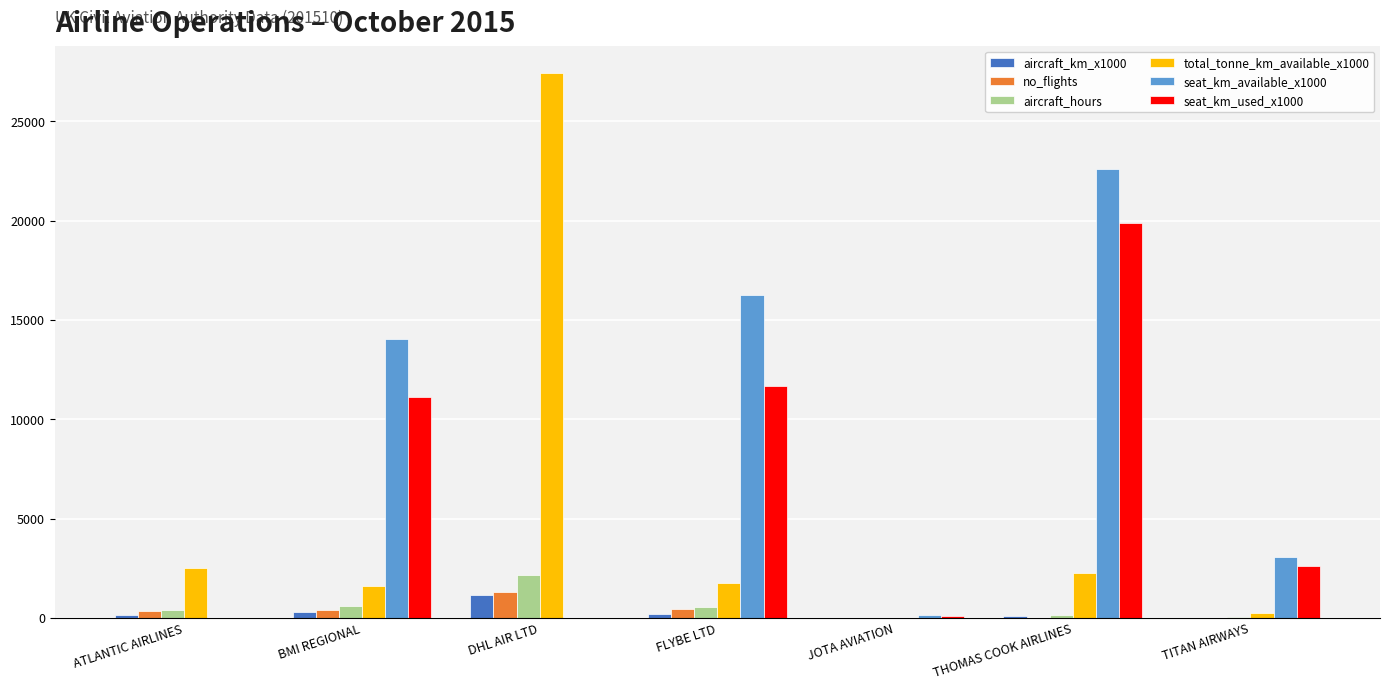

The seat_km_available_x1000 series shows 5821.0 at THOMAS COOK AIRLINES. True or false?

False